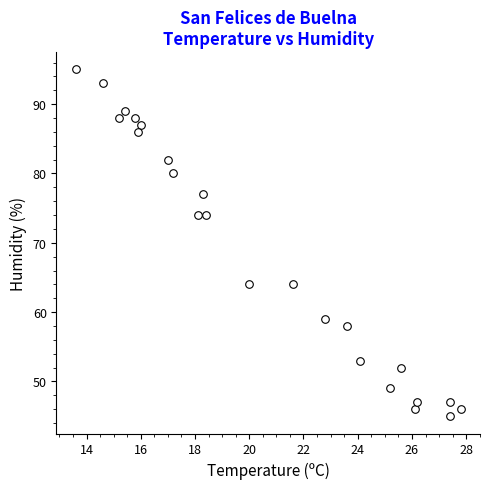

What is the range of Y values (max minus min)?

50